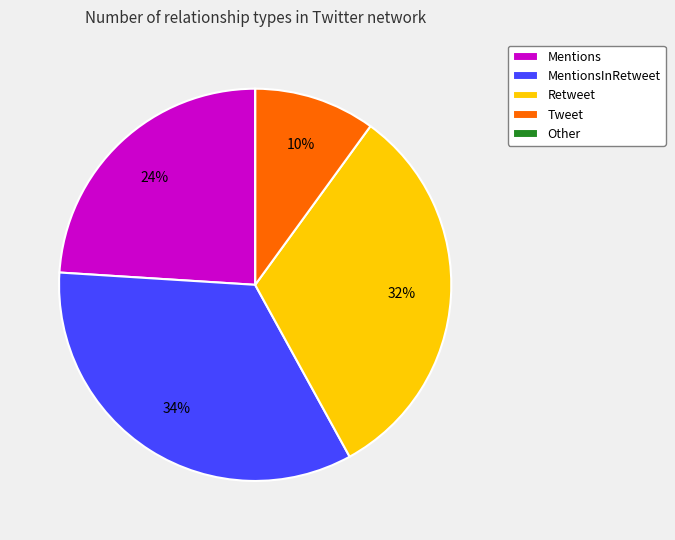

To the nearest percent, what is the difference between the Mentions and Retweet slice percentages?

8%